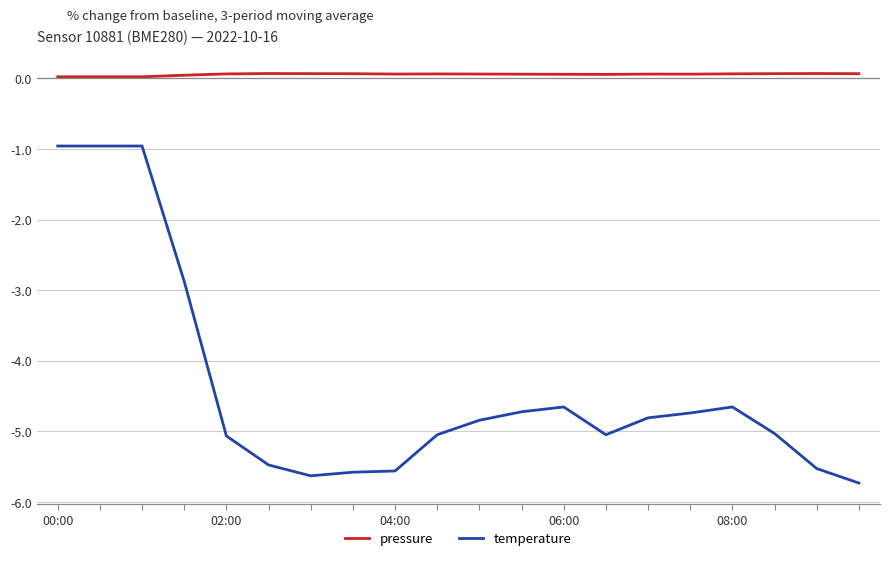

What is the minimum value shown in the chart?

-5.7